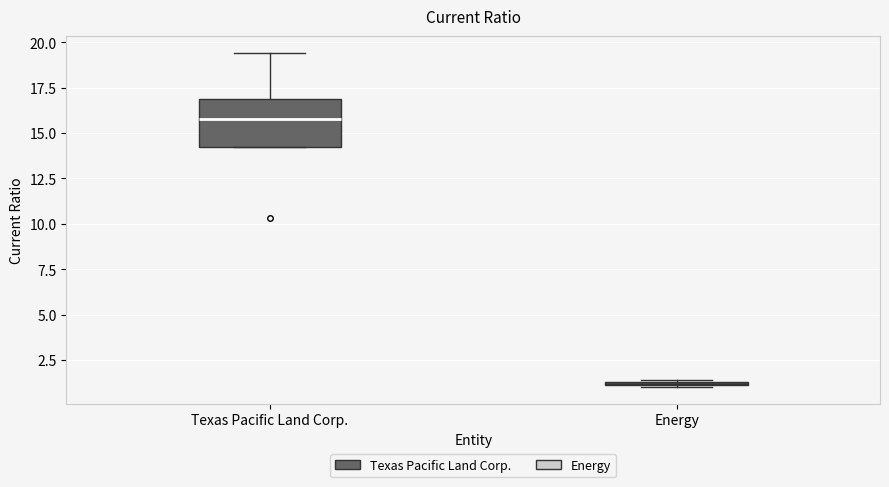

Where is the lower edge of the box for Energy on the y-axis? The values are not printed on the chart, so give them approximately, as read against the axis.

1.0